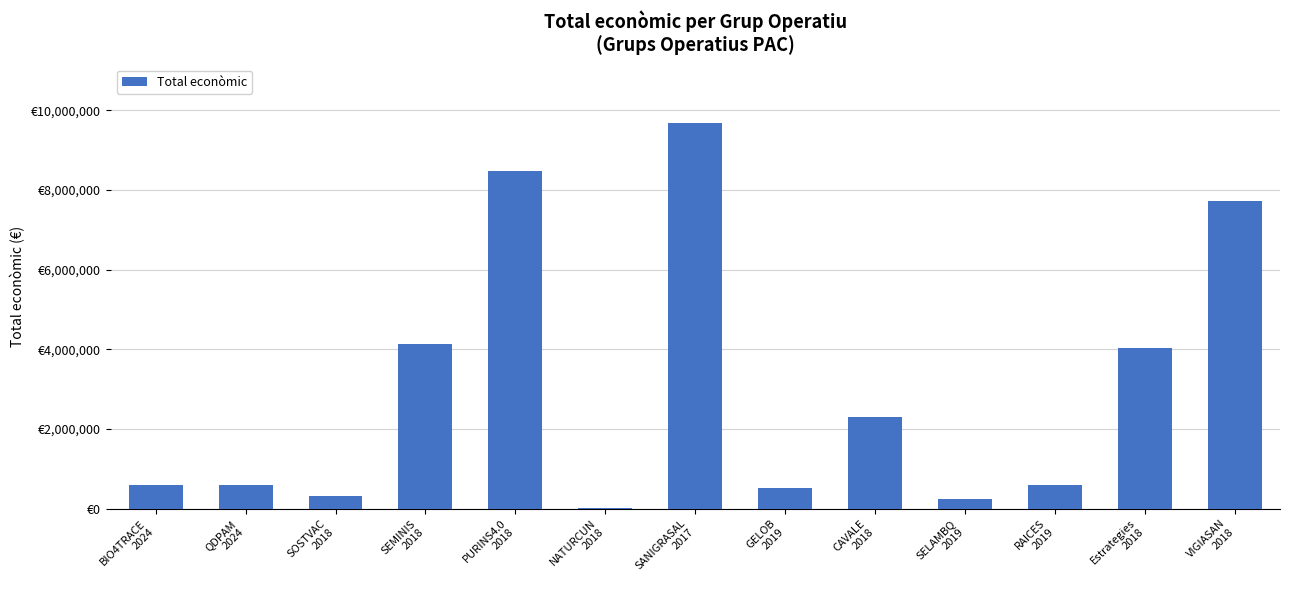

What is the sum of the values at SELAMBQ
2019 and SOSTVAC
2018?

543742